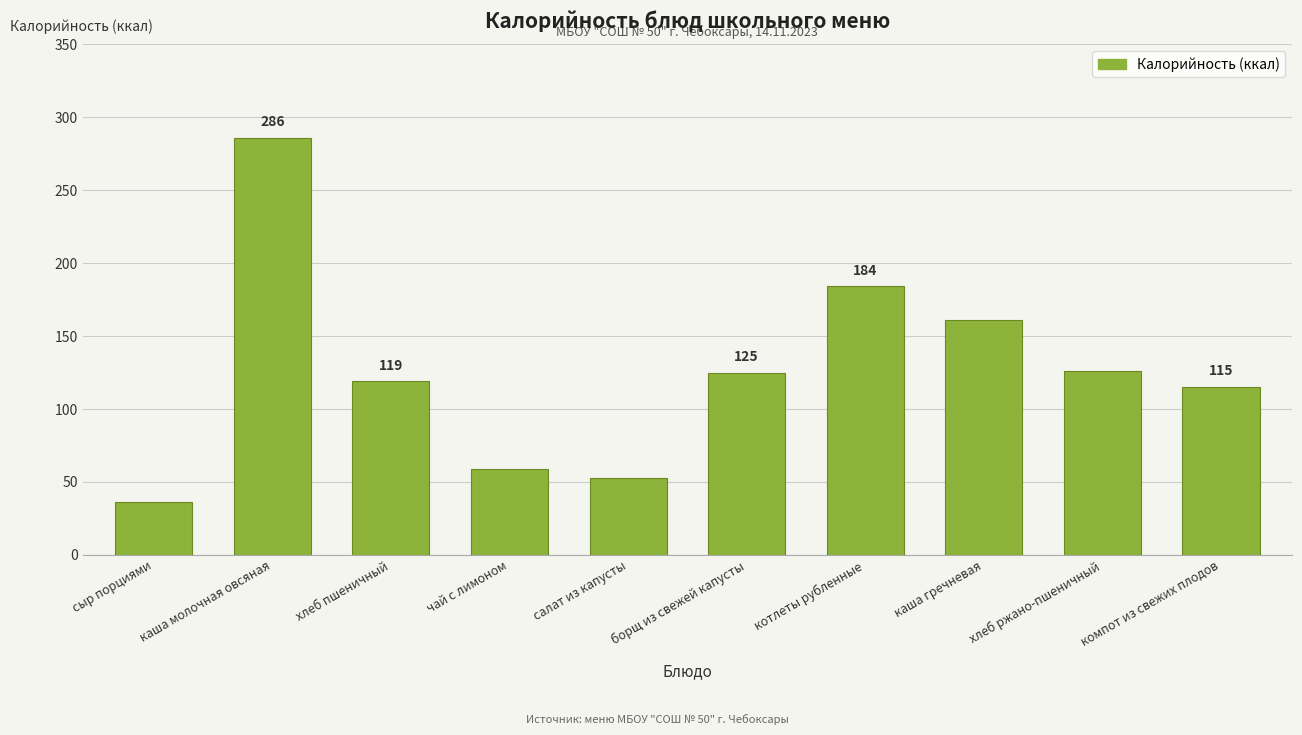

How many categories are shown in the chart?

10